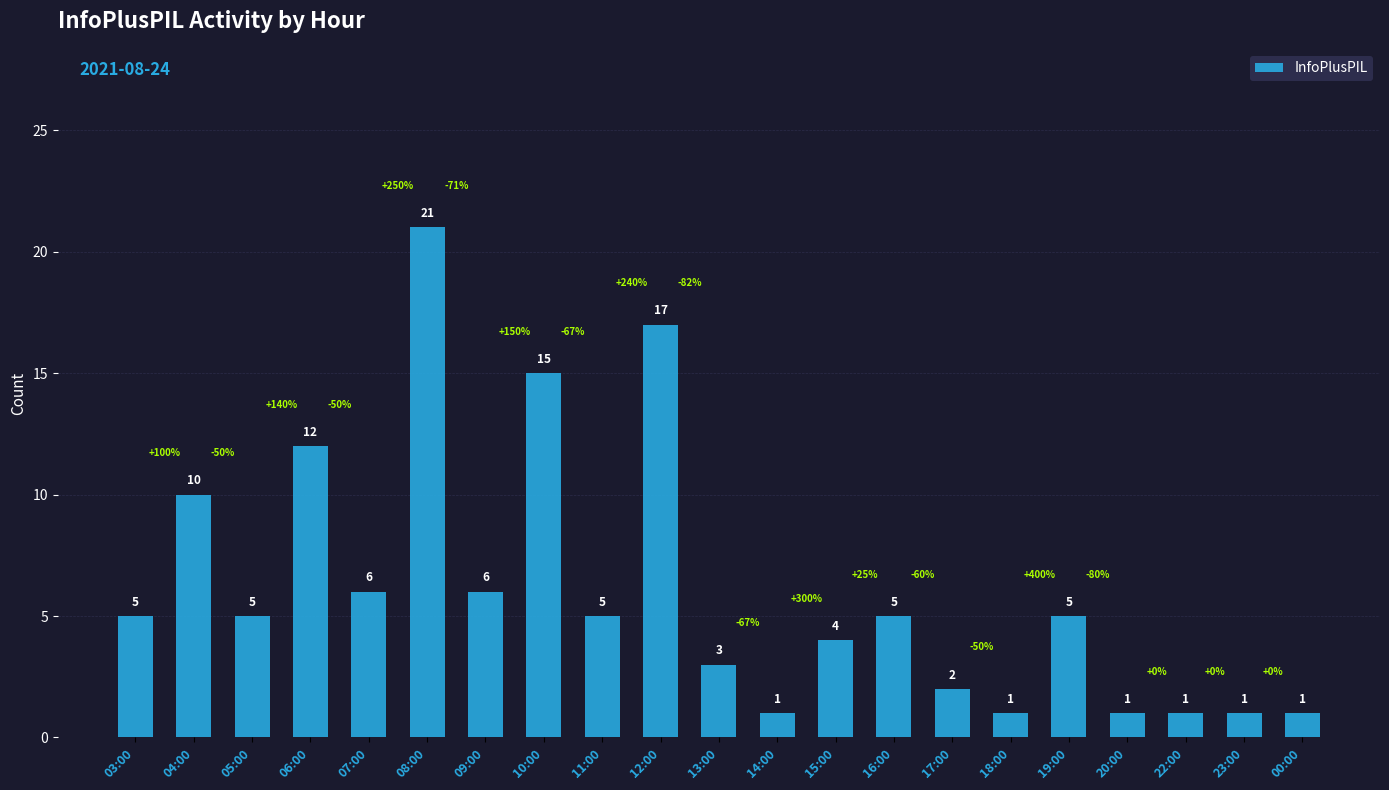

What is the change in value from 08:00 to 10:00?

-6